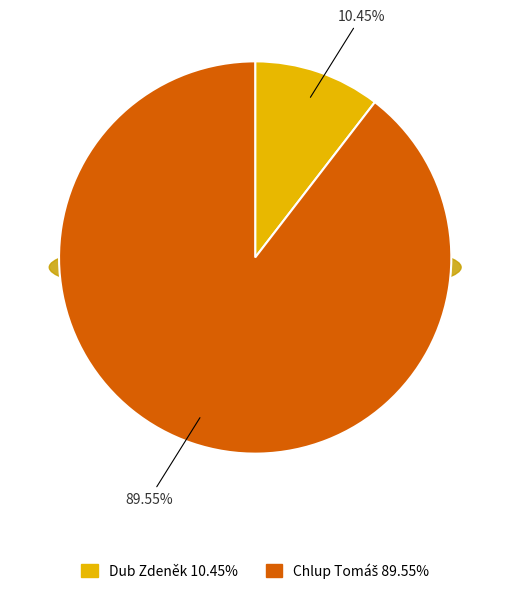

Which category has the biggest portion of the pie?

Chlup Tomáš